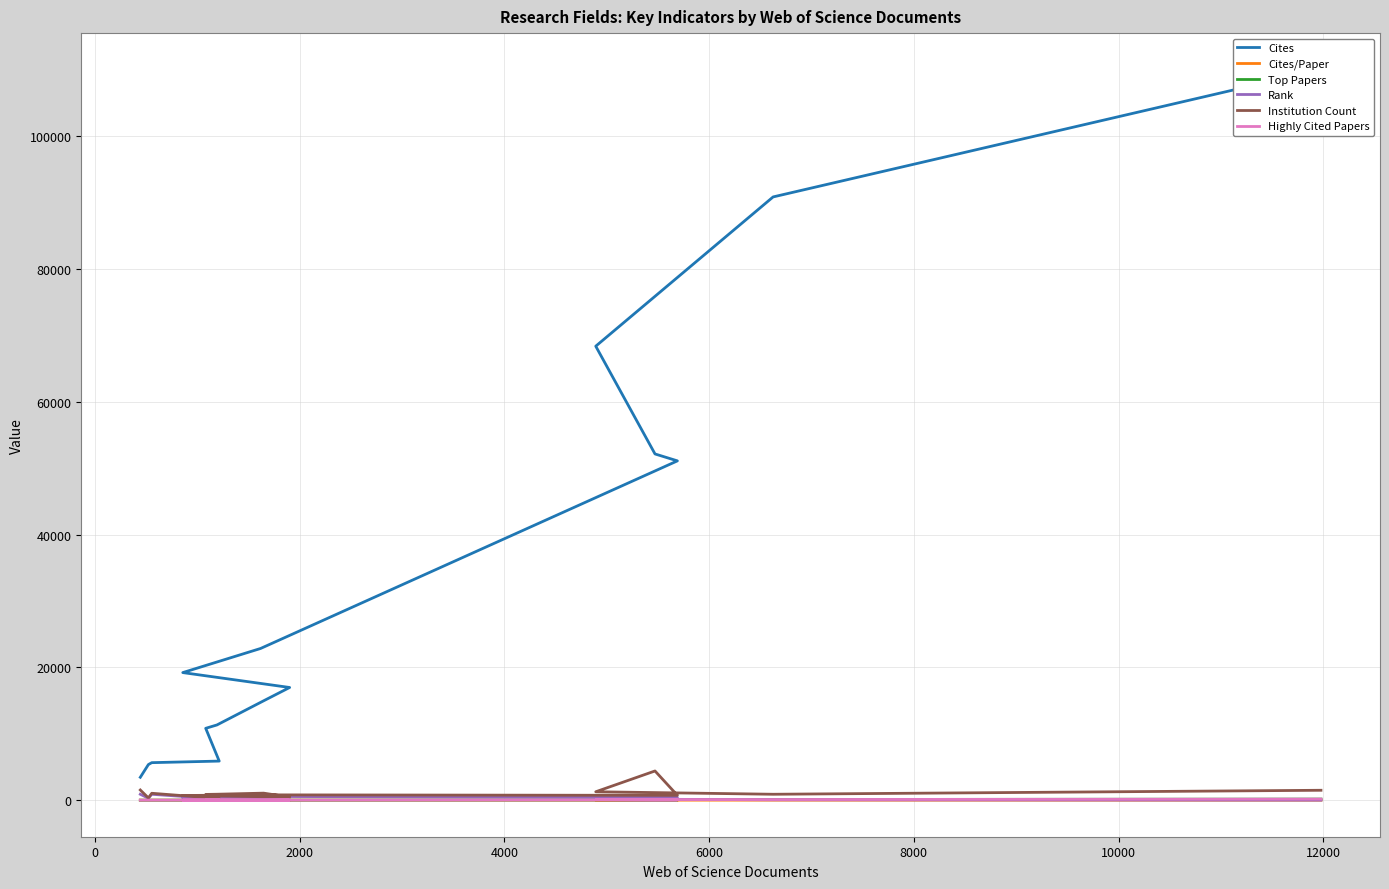

What is the sum of the Highly Cited Papers values at 6000 and 2000?

137.0